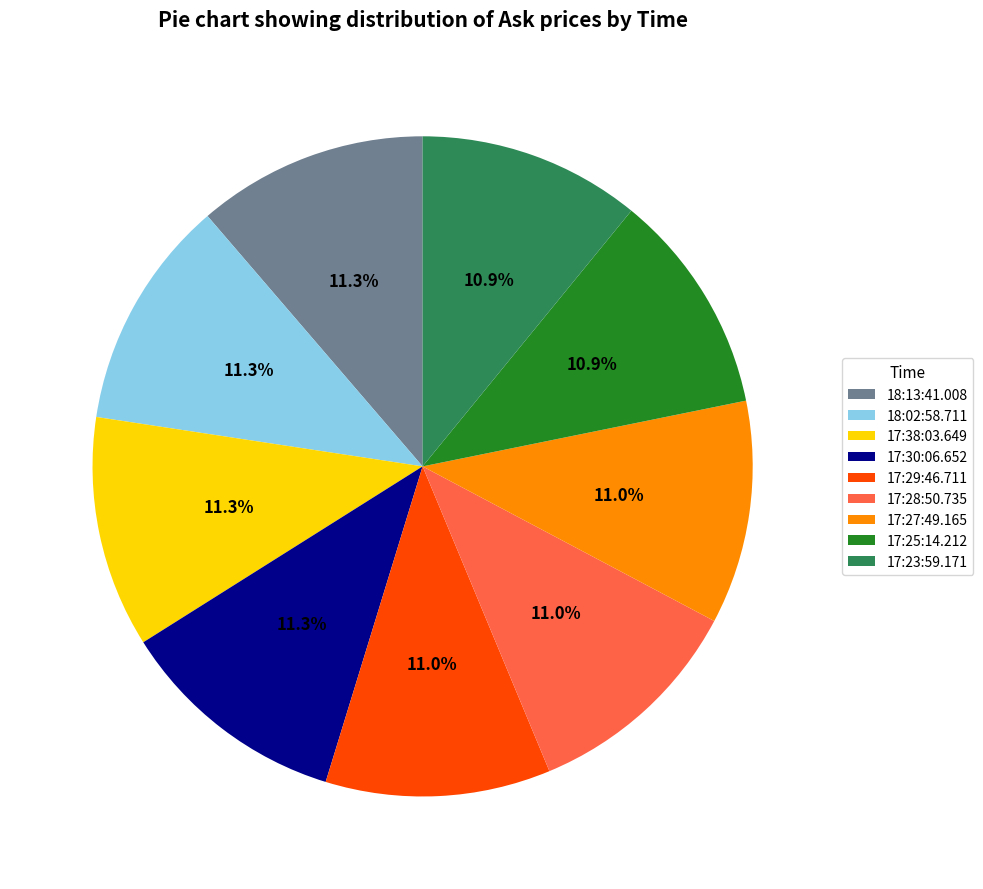

The 17:30:06.652 slice represents 4% of the pie. True or false?

False